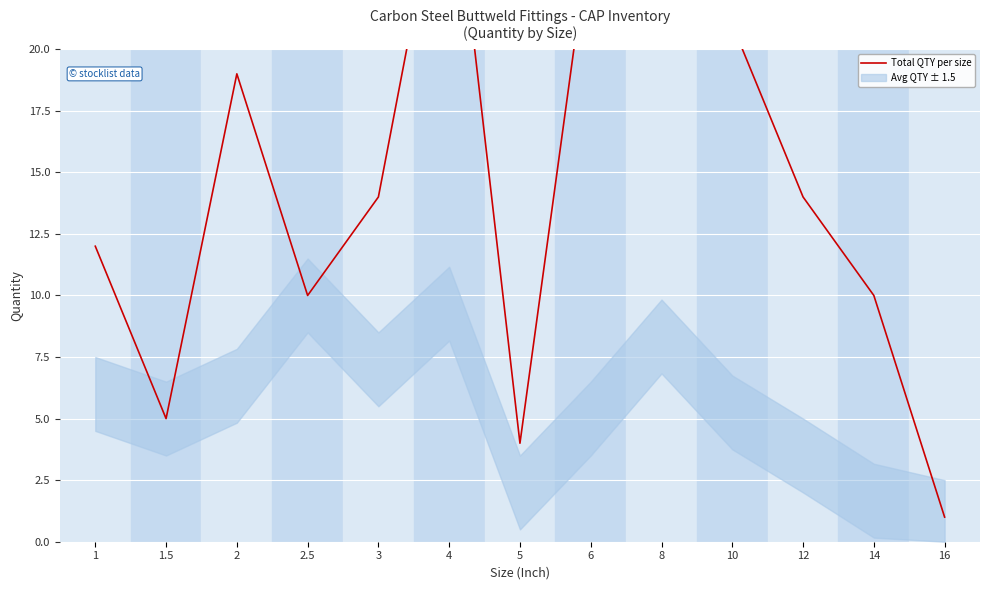

What is the average value?

15